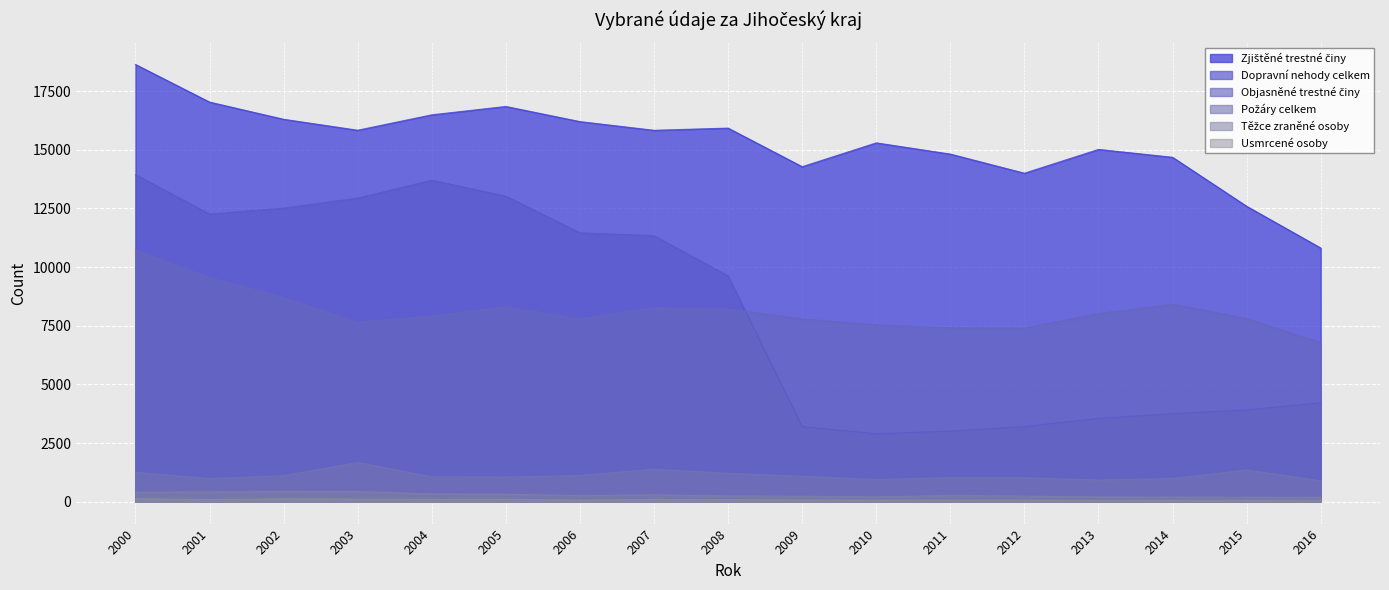

Reading right to left, transcribe all the data shown in this chart.

Zjištěné trestné činy: 10816	12595	14683	15020	14005	14820	15298	14283	15928	15834	16205	16850	16494	15837	16304	17037	18641
Objasněné trestné činy: 6778	7812	8420	8023	7401	7414	7538	7793	8210	8272	7800	8322	7915	7652	8707	9556	10740
Dopravní nehody celkem: 4223	3916	3753	3557	3207	3015	2899	3206	9623	11343	11463	13027	13707	12944	12519	12264	13946
Usmrcené osoby: 51	62	63	54	71	67	72	74	92	99	70	107	103	115	128	93	131
Těžce zraněné osoby: 191	194	203	208	240	266	207	237	248	297	266	320	335	439	444	419	408
Požáry celkem: 896	1355	993	924	1030	1030	947	1085	1213	1389	1119	1054	1062	1677	1114	985	1256